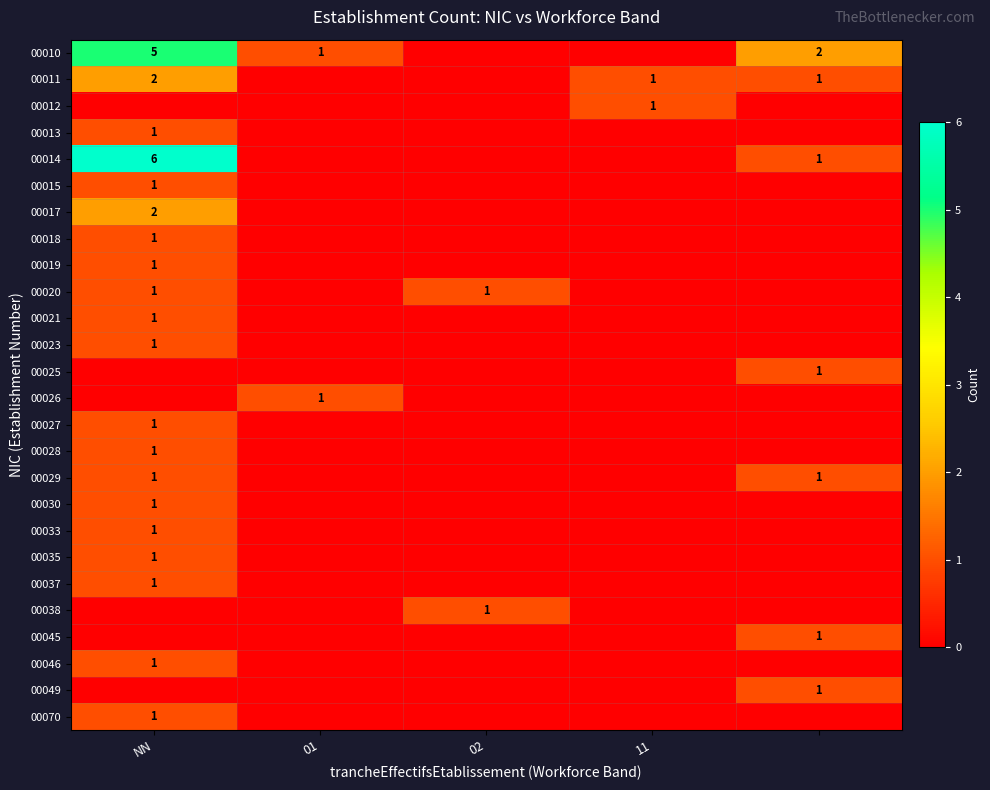

True or false: 00019 has a value of 1 at NN.

True